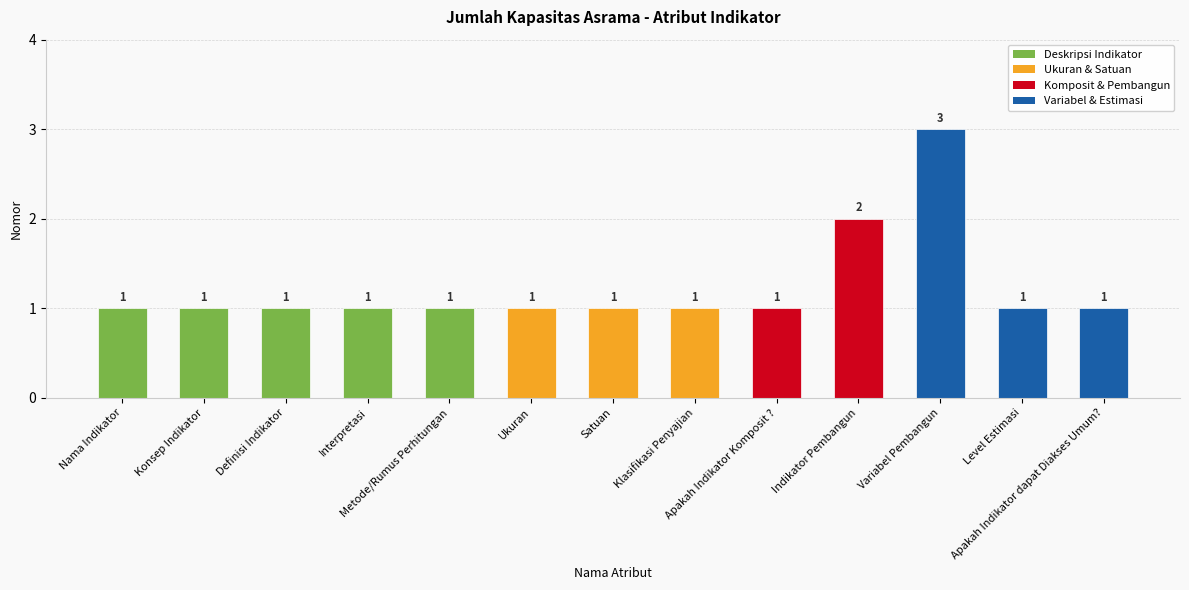

What is the label of the 3rd bar from the left?

Definisi Indikator